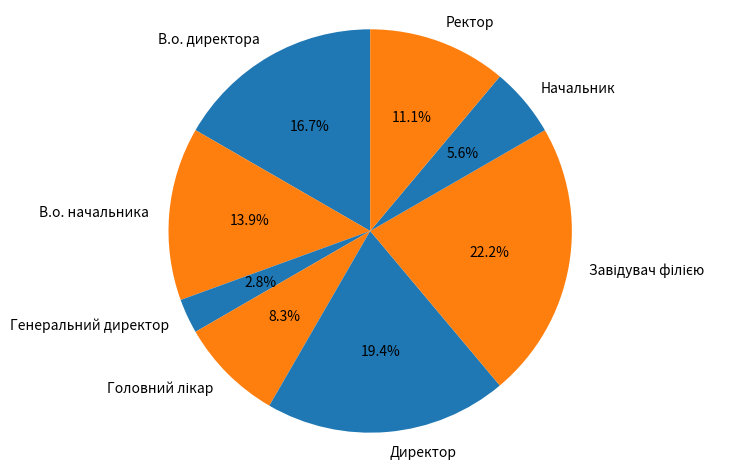

Between В.о. начальника and В.о. директора, which is larger?

В.о. директора